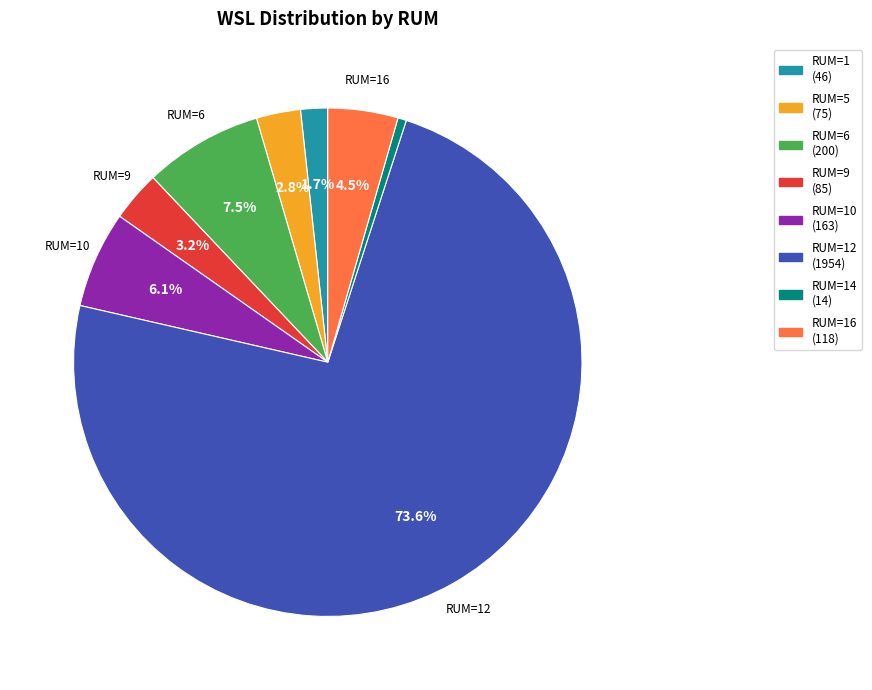

Is there a majority slice in this chart?

Yes